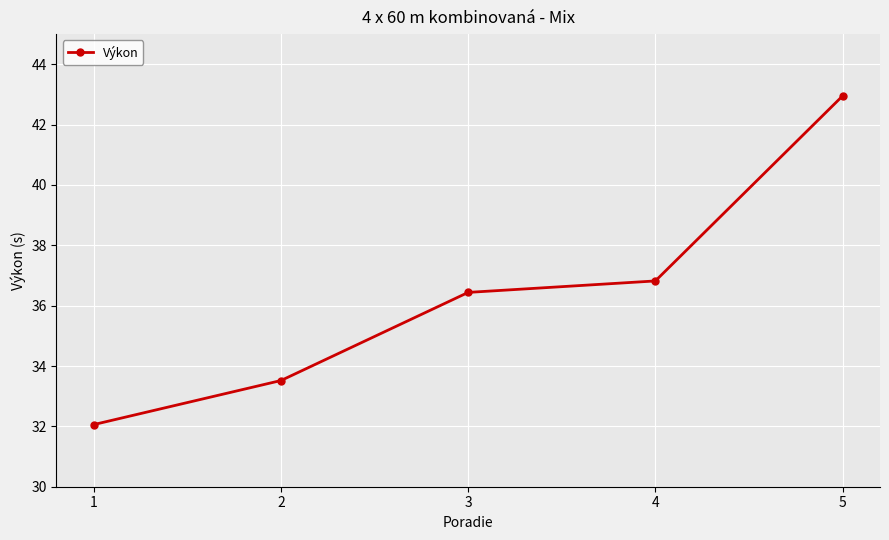

What is the change in value from 2 to 3?

+2.9